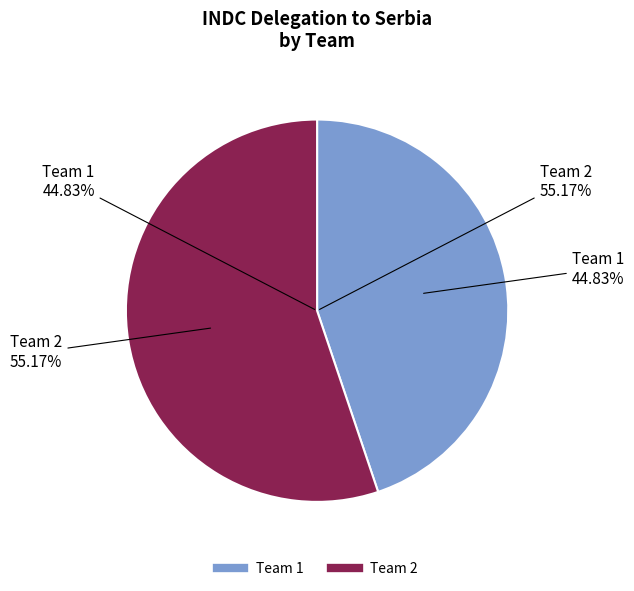

To the nearest percent, what portion does Team 1 represent?

45%